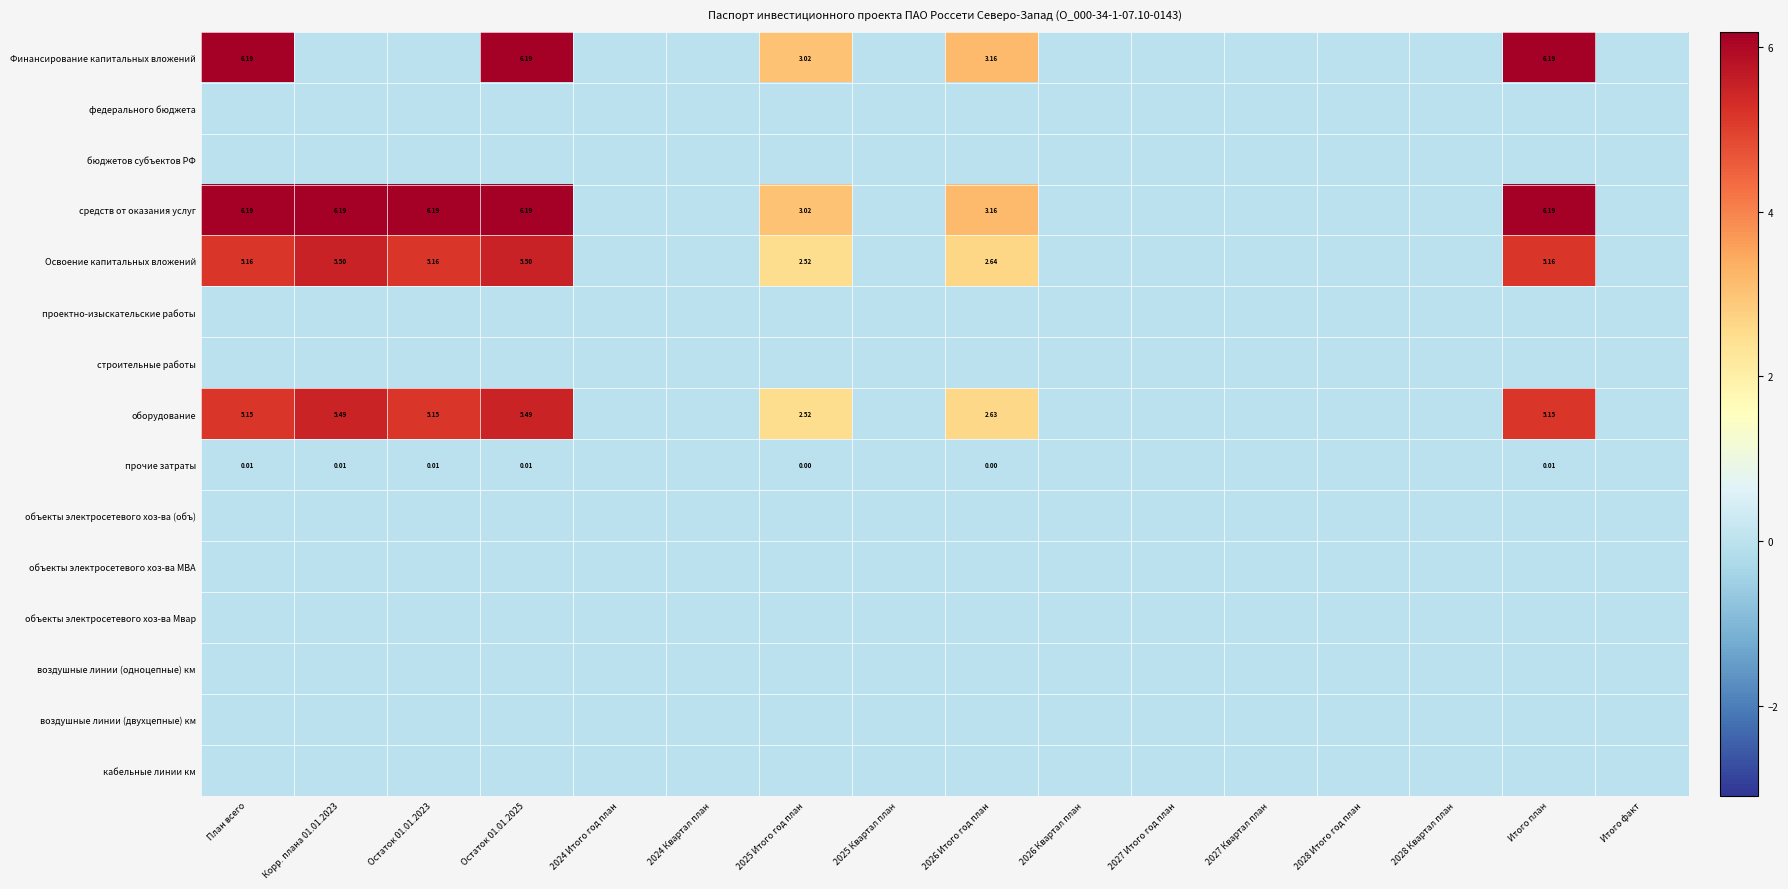

Count the number of categories in the chart.

16